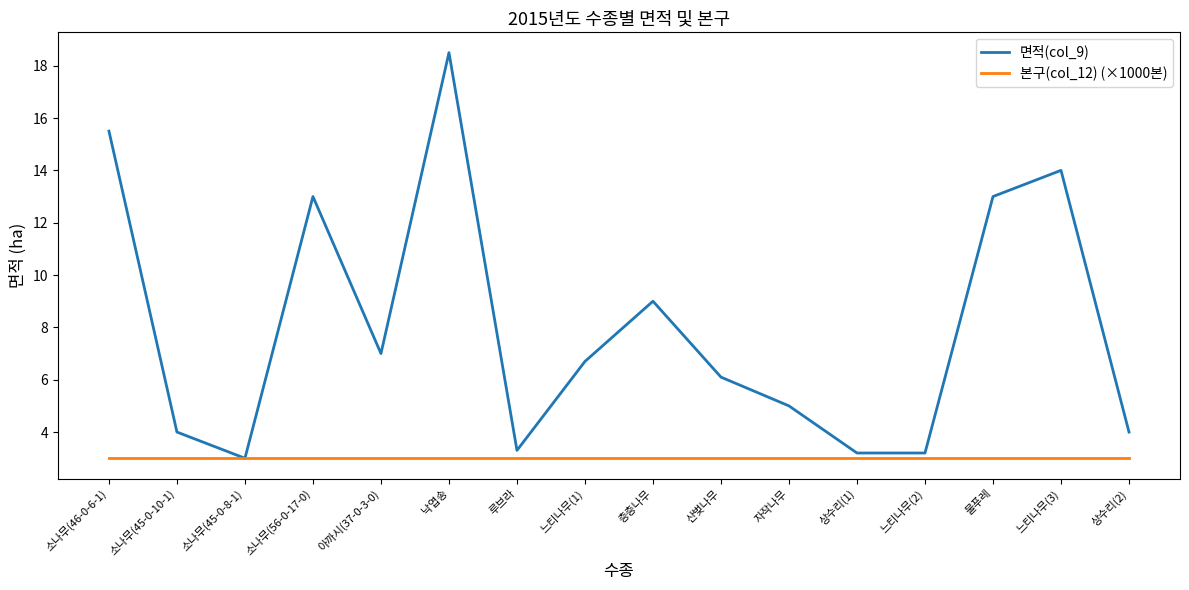

Reading left to right, list all the values displayed in this chart.

면적(col_9): 15.5	4.0	3.0	13.0	7.0	18.5	3.3	6.7	9.0	6.1	5.0	3.2	3.2	13.0	14.0	4.0
본구(col_12) (×1000본): 3.0	3.0	3.0	3.0	3.0	3.0	3.0	3.0	3.0	3.0	3.0	3.0	3.0	3.0	3.0	3.0